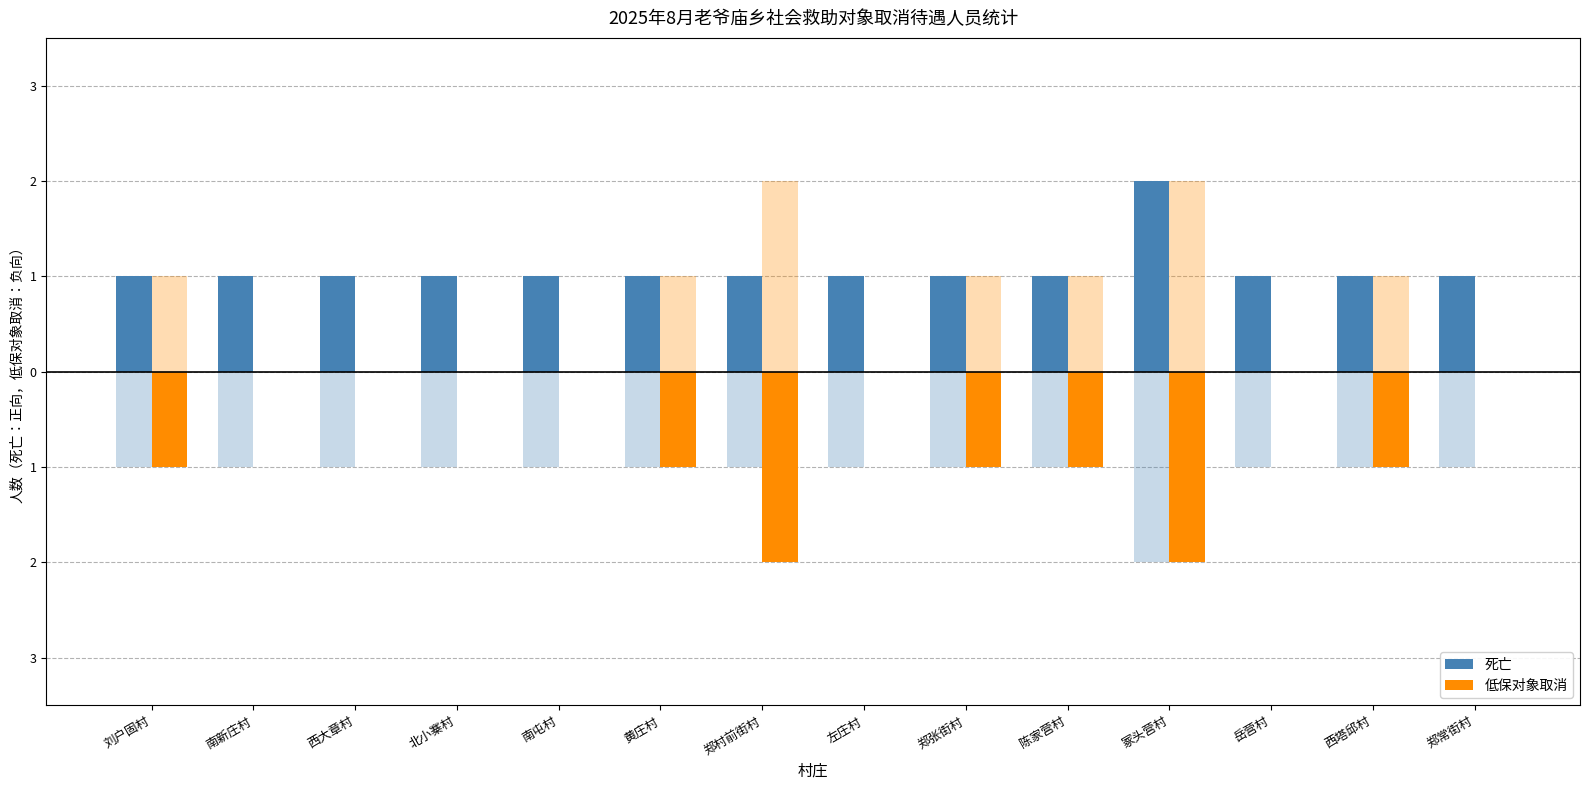

What is the label of the 10th bar from the left?

陈家营村